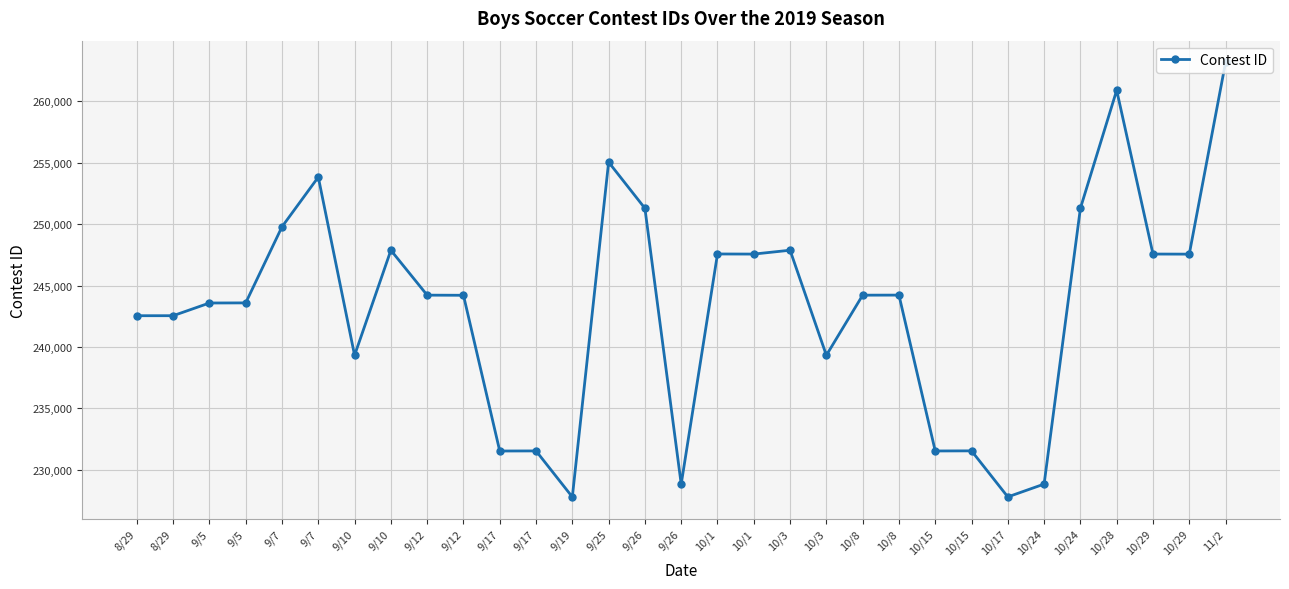

At which label is the value closest to 245478?

10/8